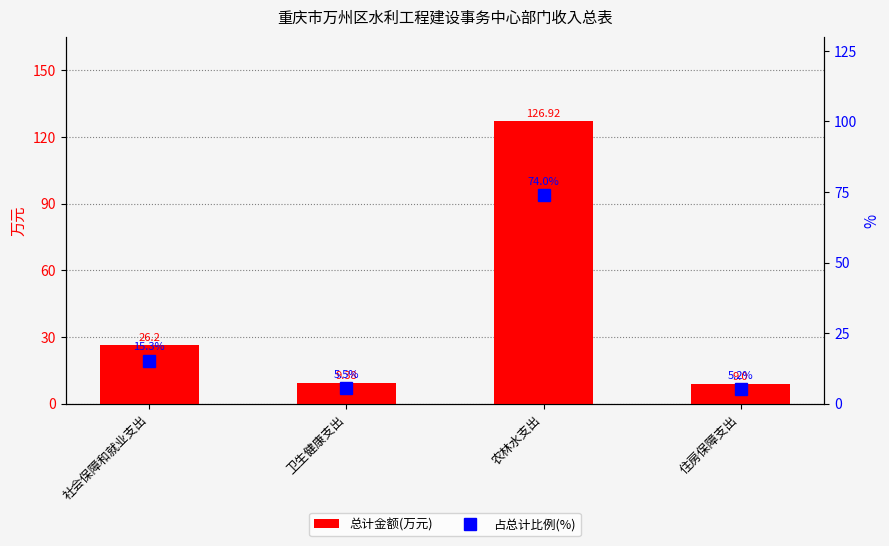

What is the average value of the 占总计比例(%) series?

25.0